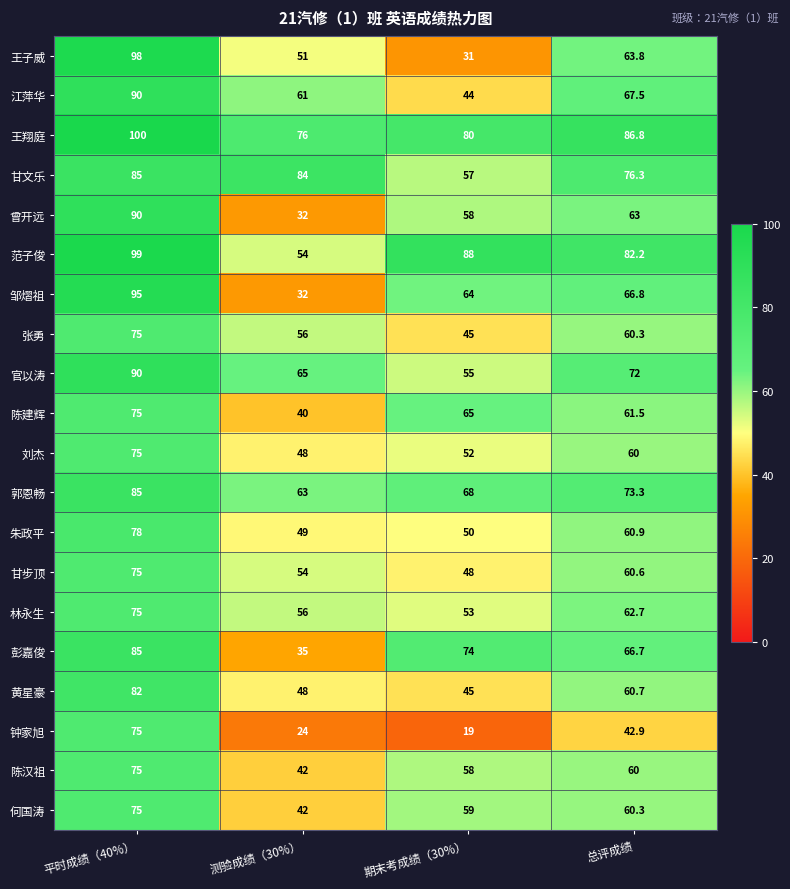

At which label is 曾开远 closest to 61?

总评成绩